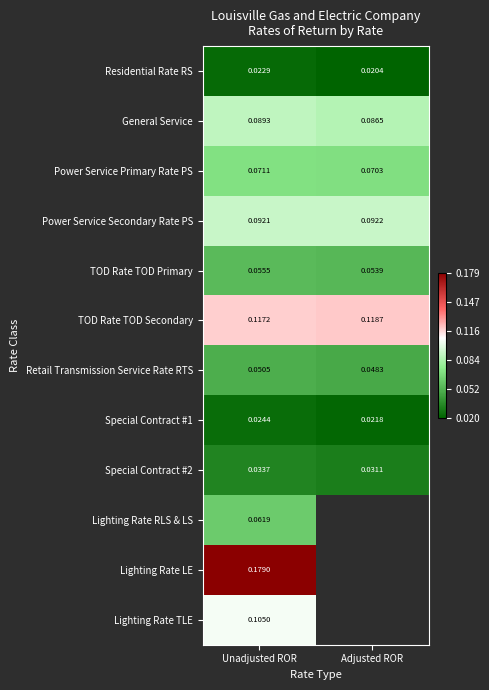

Between Adjusted ROR and Unadjusted ROR, which is larger?

Unadjusted ROR